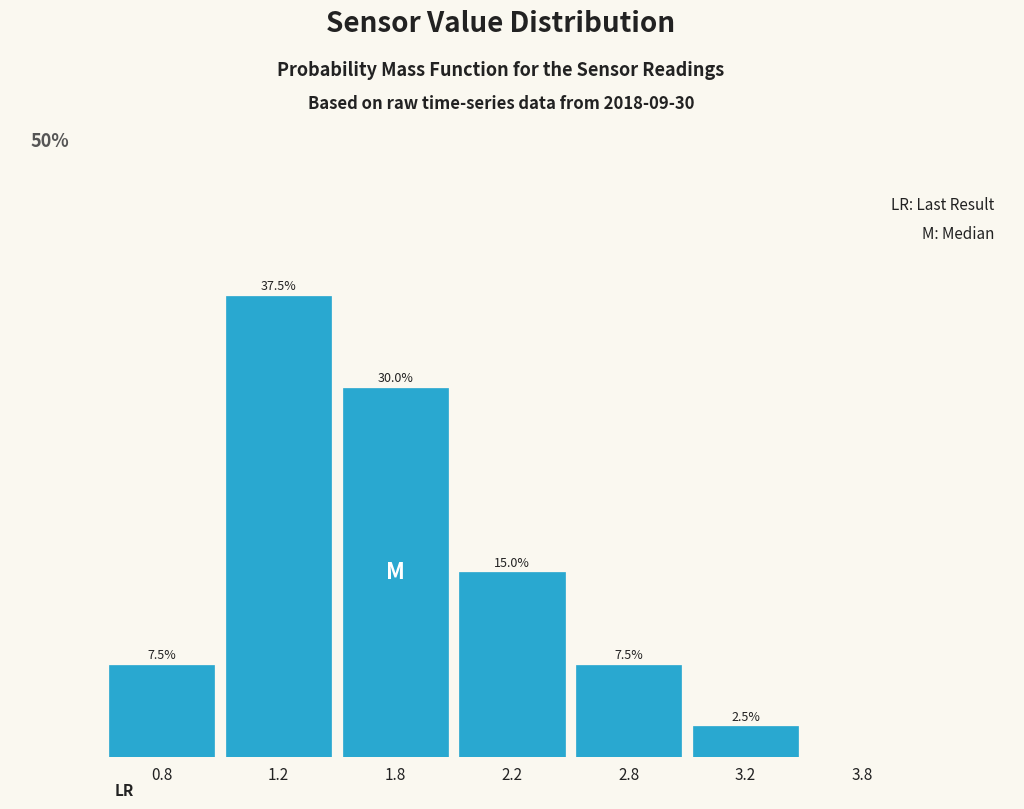

Are the bars horizontal?

No